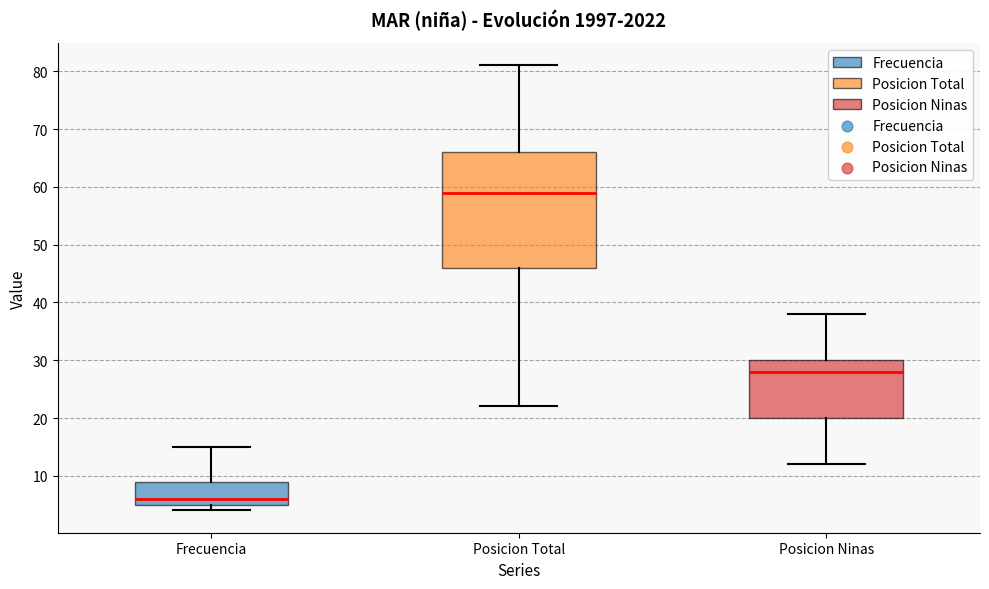

Reading left to right, transcribe this box plot: for each box, give where its median line is, the range the box spans, and where its two whiskers end, as read against the y-axis. The values are not printed on the chart, so give them approximately, as read against the axis.

Frecuencia: median 6, box 5 to 9, whiskers 4 to 15
Posicion Total: median 59, box 46 to 66, whiskers 22 to 81
Posicion Ninas: median 28, box 20 to 30, whiskers 12 to 38